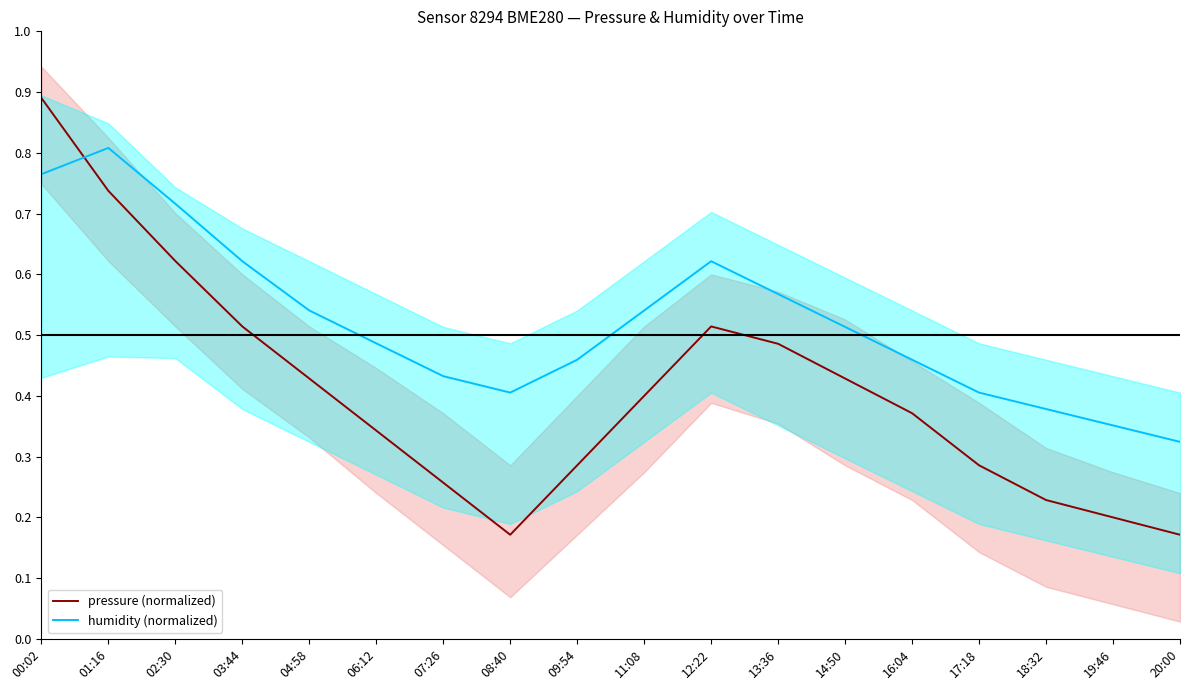

The value of pressure (normalized) at 13:36 is 0.7. True or false?

False